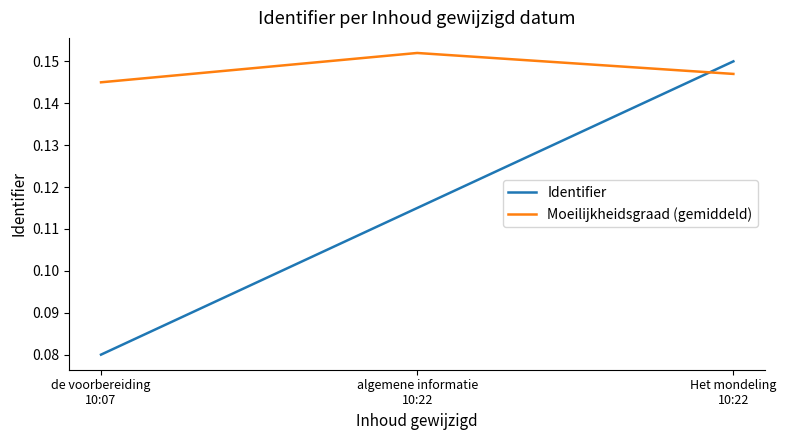

At which label does Moeilijkheidsgraad (gemiddeld) reach its peak?

algemene informatie
10:22